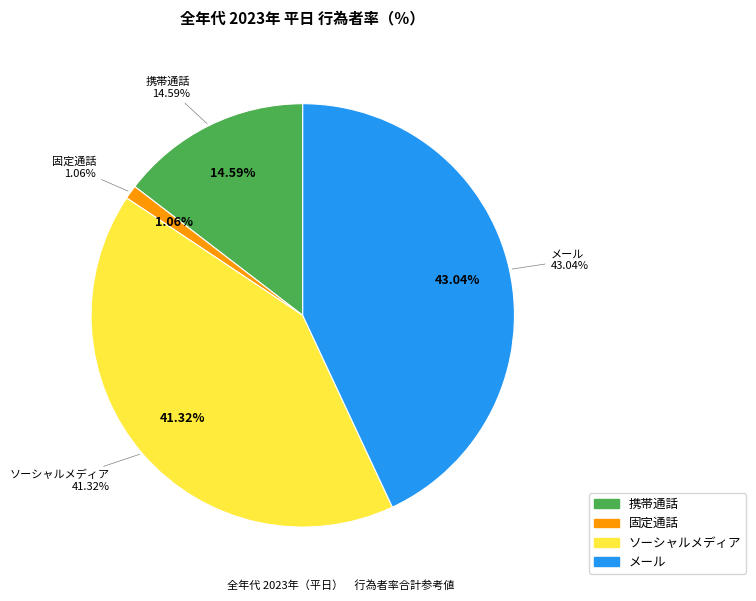

What is the largest slice in the pie chart?

メール